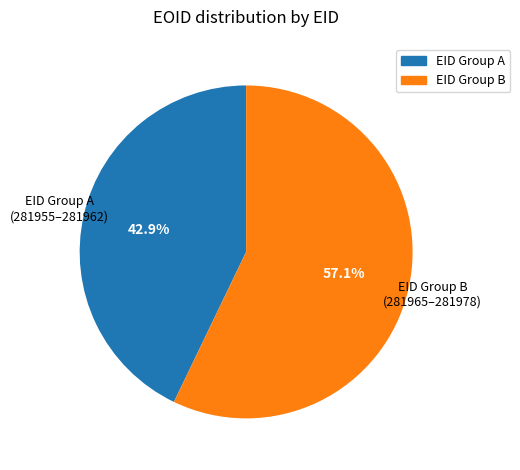

Does any single category account for the majority?

Yes